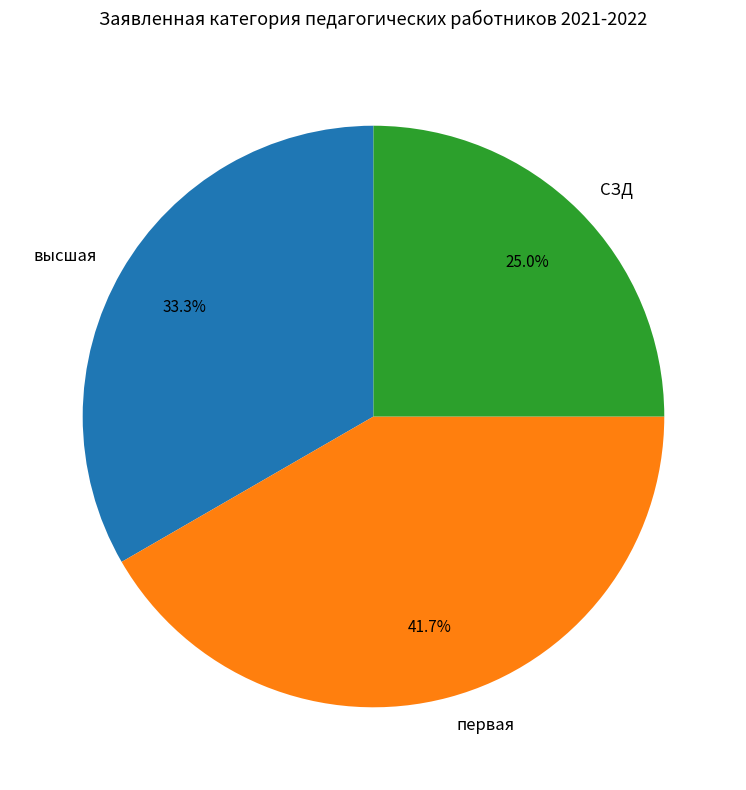

True or false: первая accounts for 42% of the total.

True